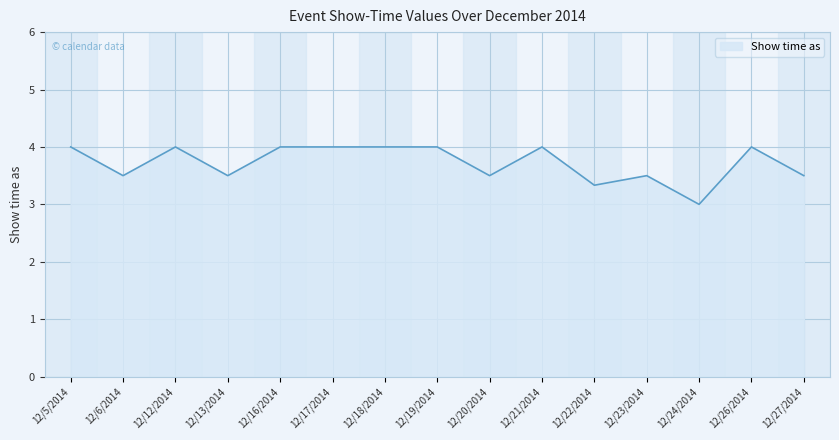

What is the greatest value displayed?

4.0